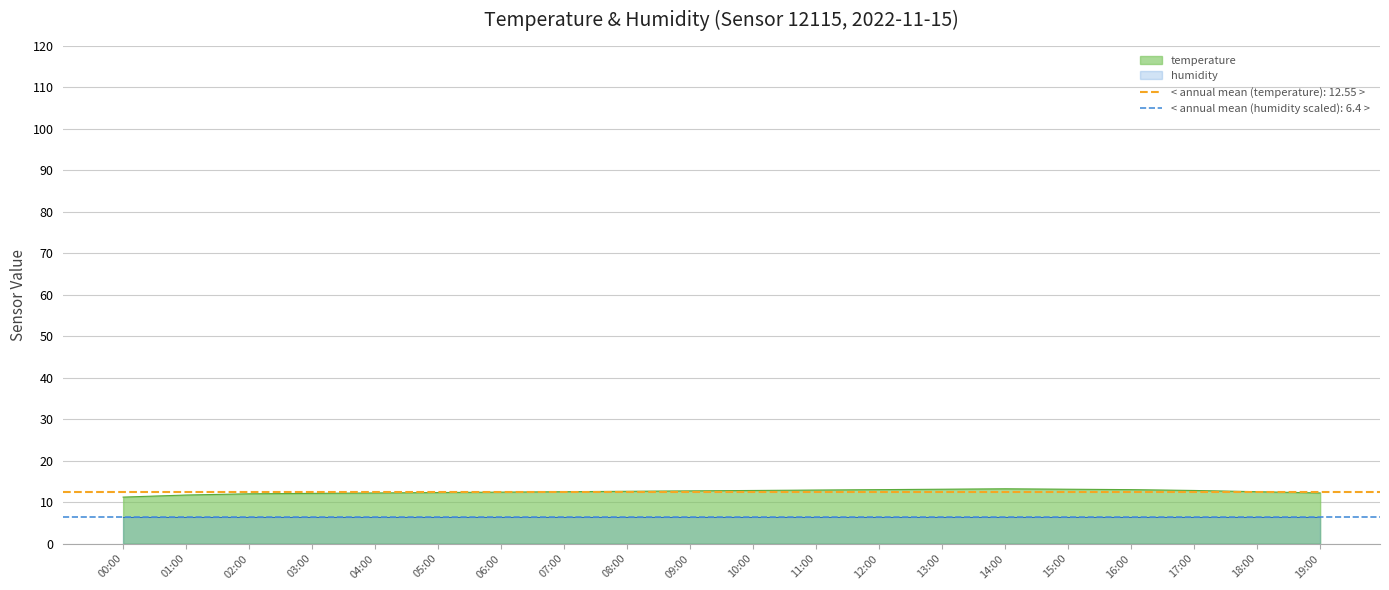

What is the label of the 18th point from the left?

17:00